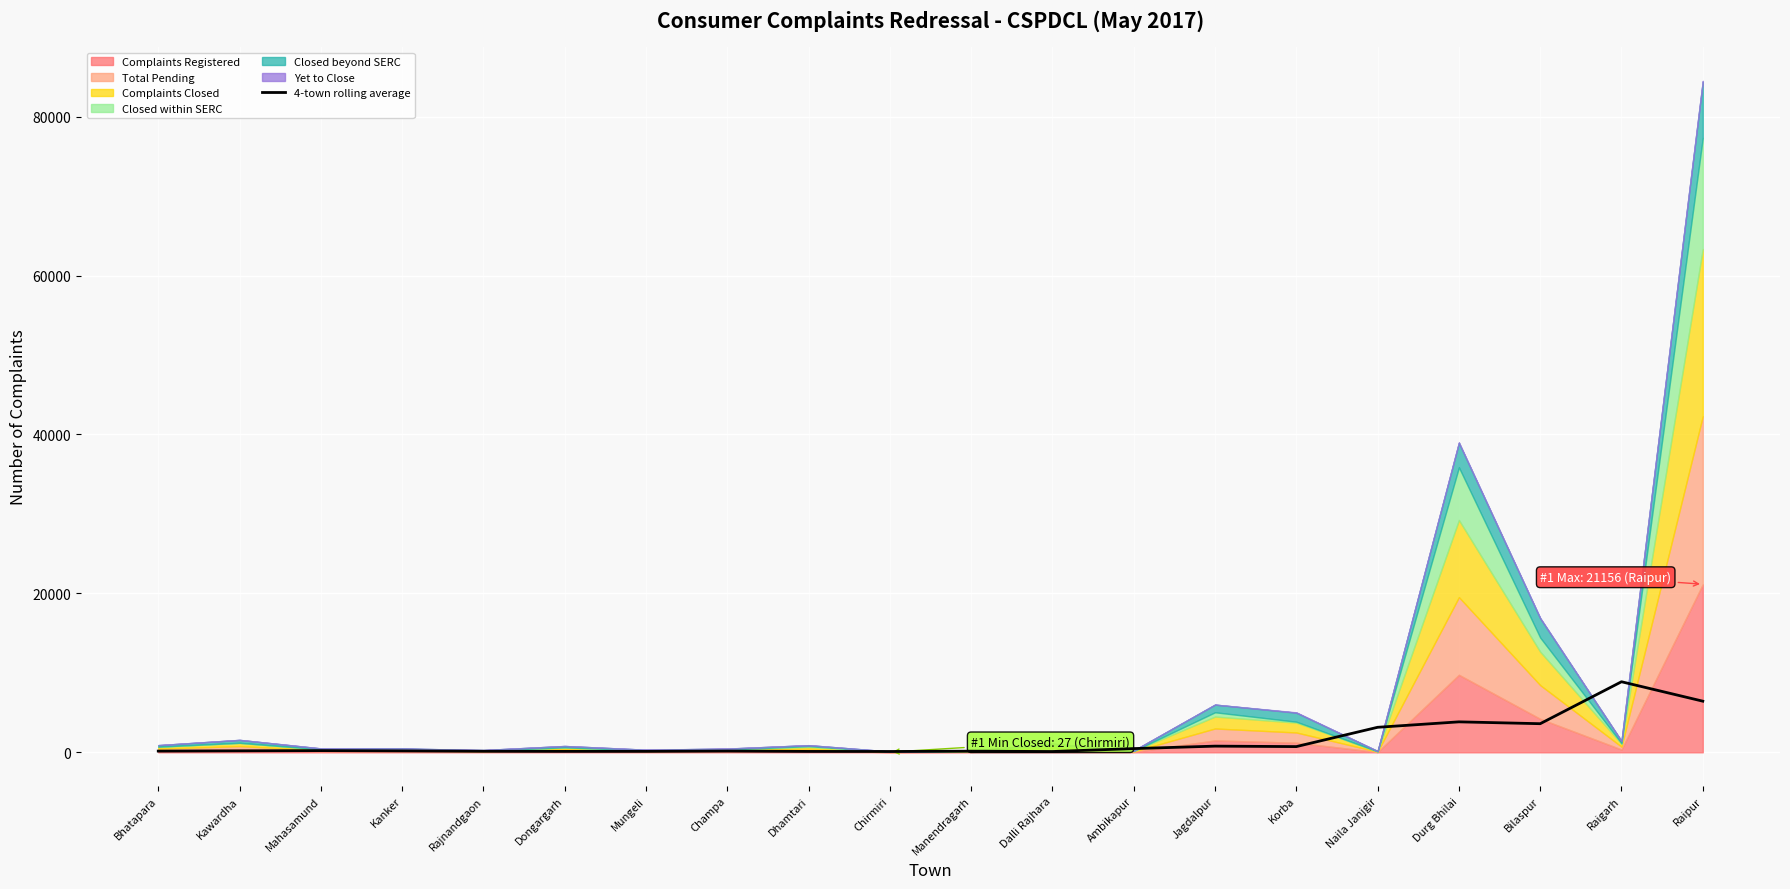

Read the value at Champa.

158.8